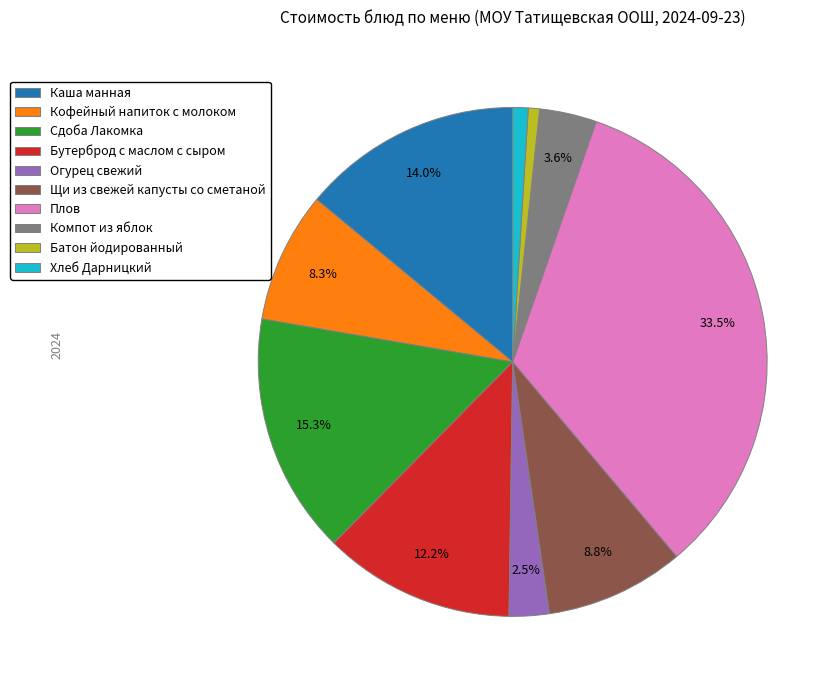

Count the number of slices in the pie.

10